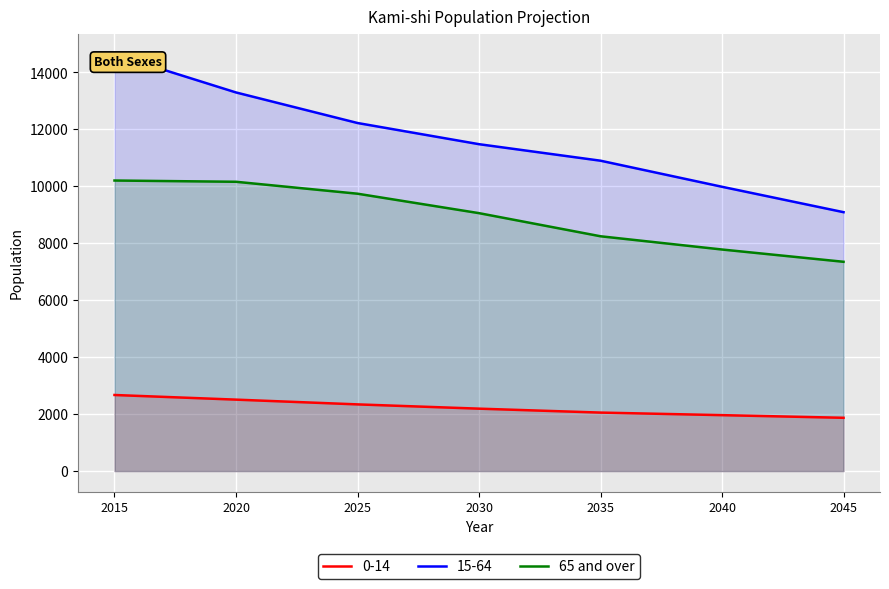

What is the difference between the maximum and minimum values in the 65 and over series?

2854